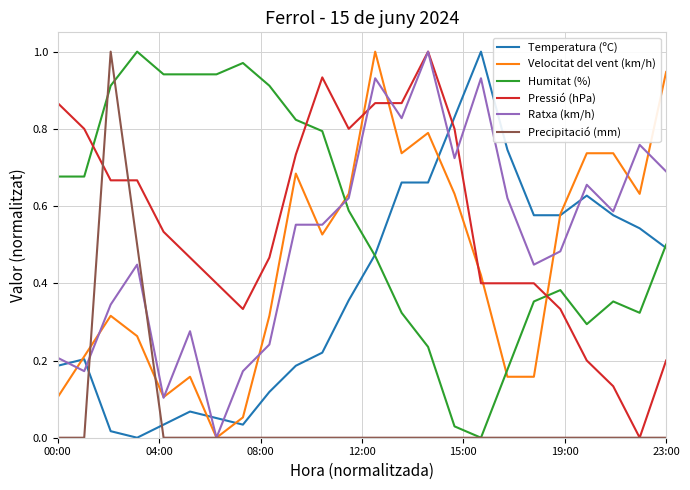

True or false: Temperatura (ºC) and Pressió (hPa) intersect in this chart.

True